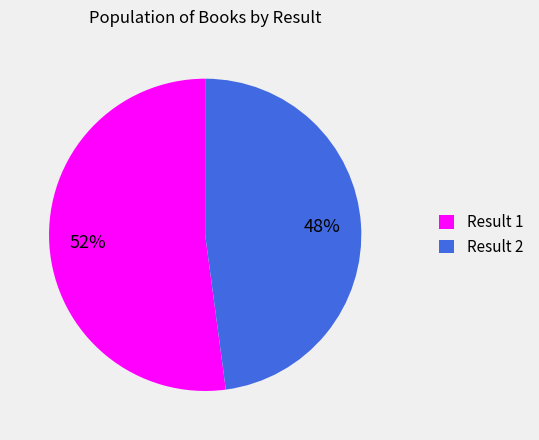

To the nearest percent, what is the difference between the largest and smallest slice percentages?

4%